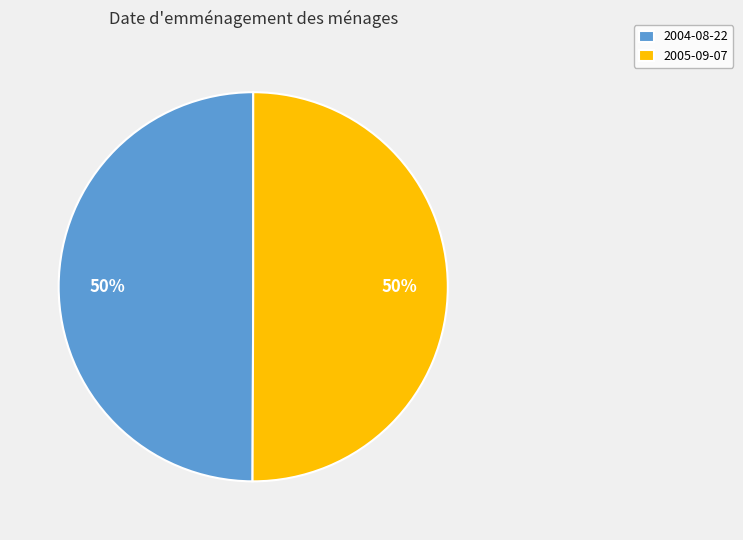

Approximately how many times larger is the value at 2004-08-22 compared to 2005-09-07?

1.0